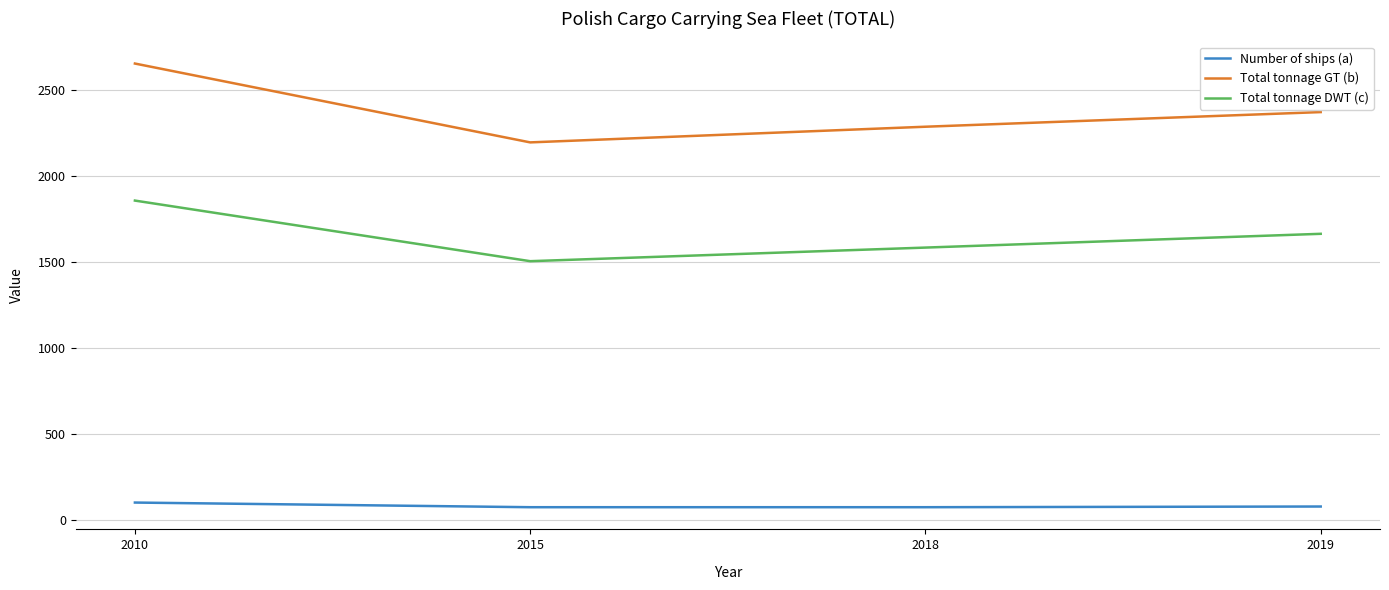

Which series has the largest total across all categories?

Total tonnage GT (b)